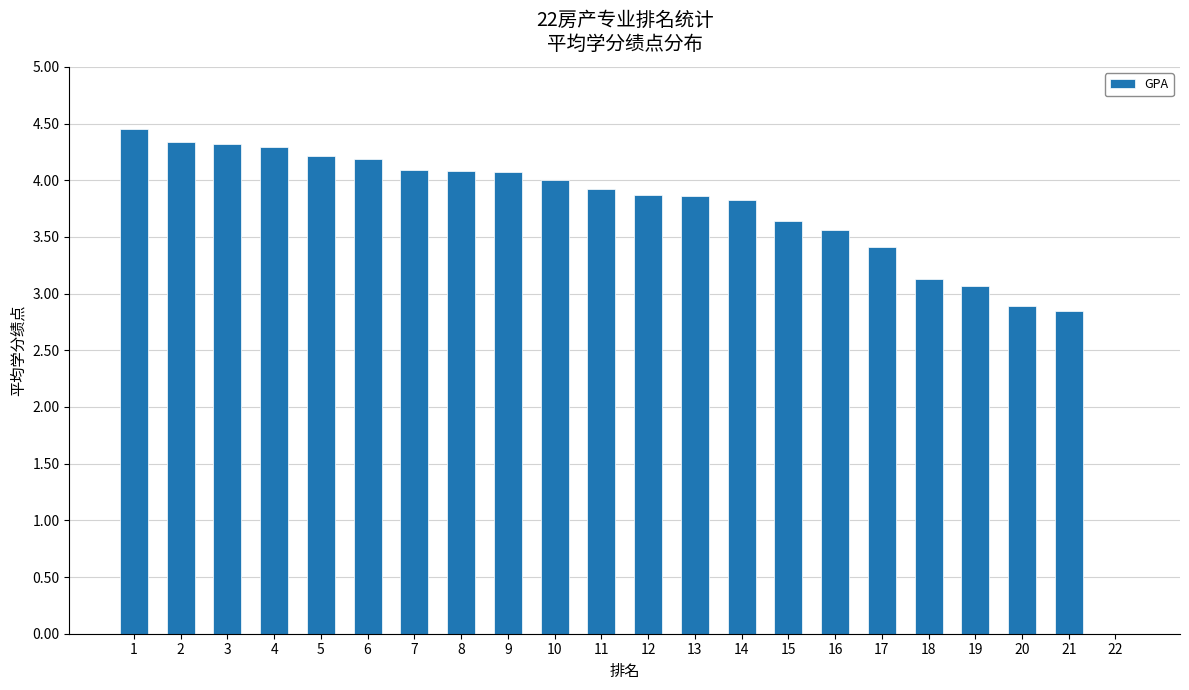

What is the maximum value shown in the chart?

4.5